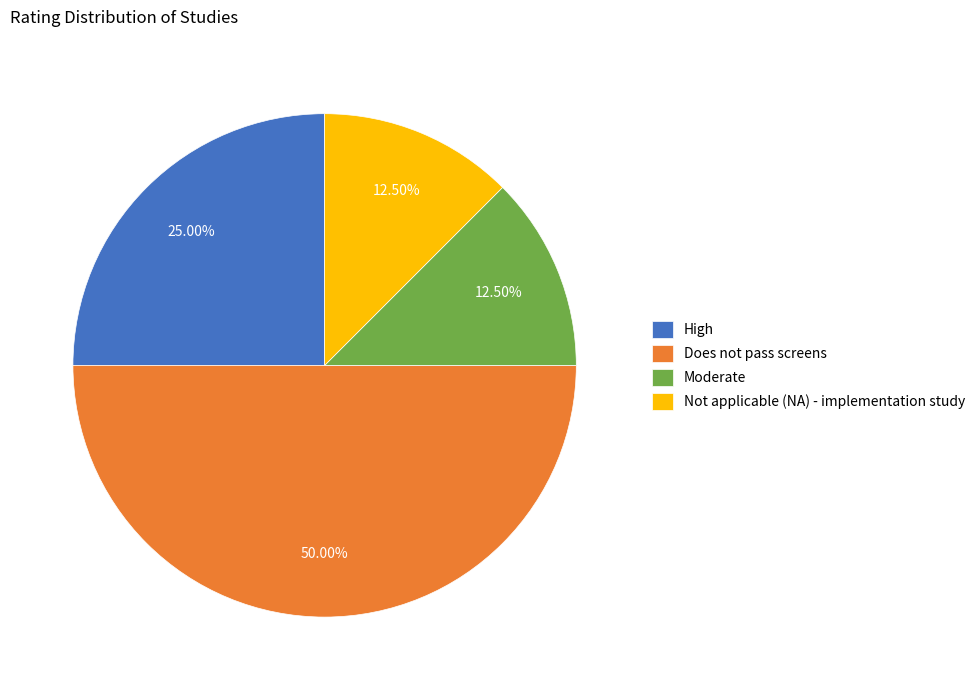

What percentage is NOT represented by High?

75.0%